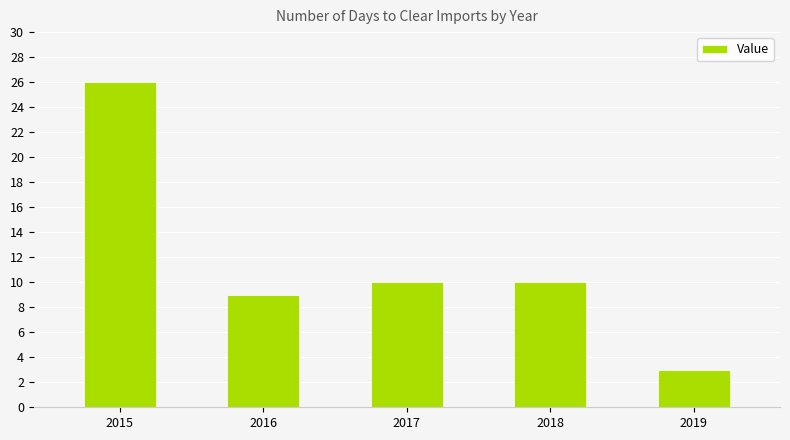

Reading right to left, transcribe all the data shown in this chart.

2019=3	2018=10	2017=10	2016=9	2015=26